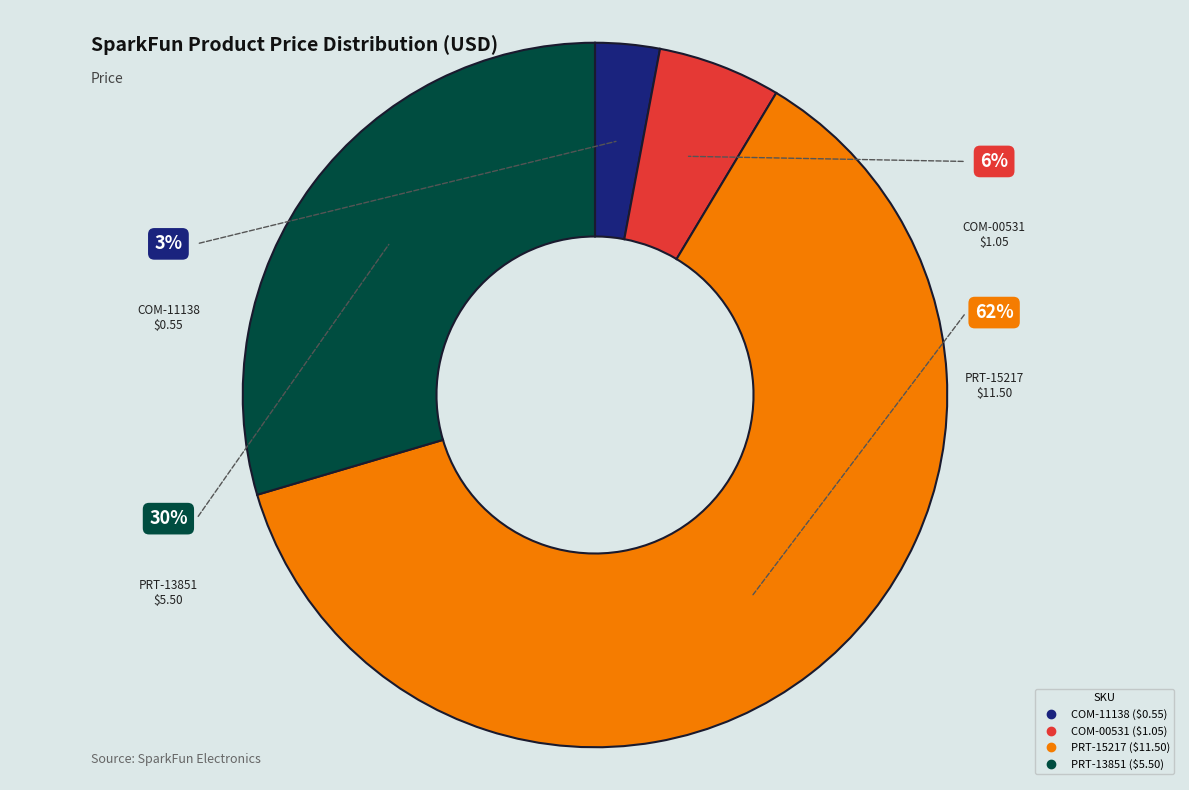

Is PRT-13851
Lithium Ion Battery - 400mAh the majority of the pie?

No